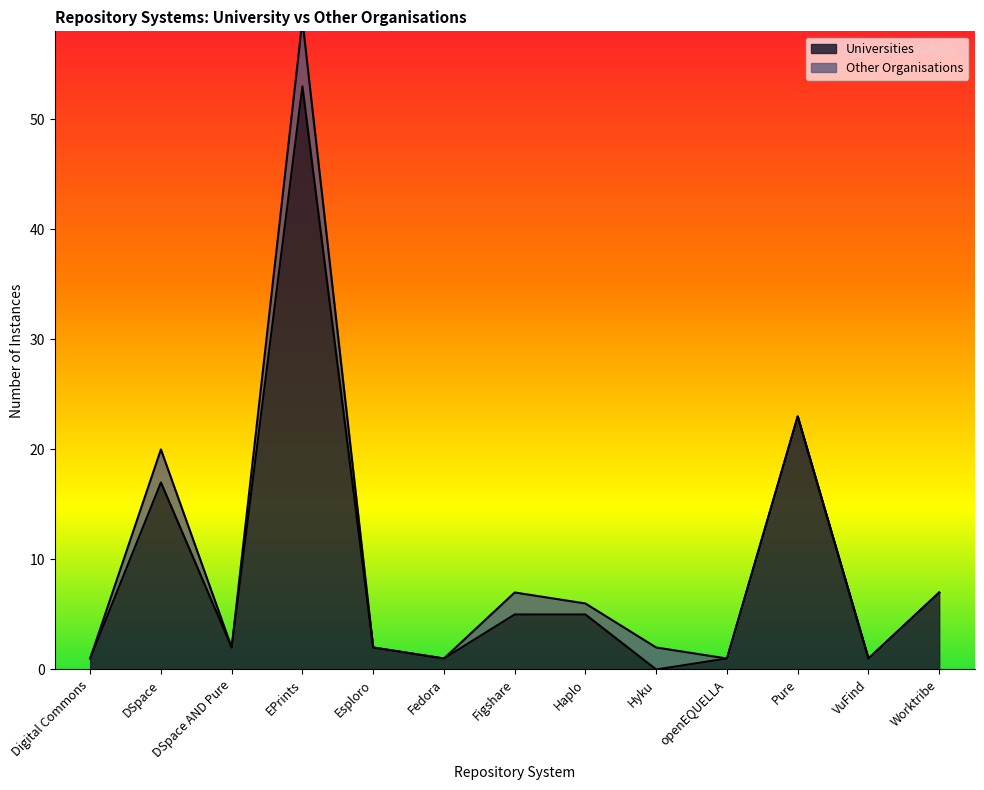

List the labels in order of value, largest first.

EPrints, Pure, DSpace, Worktribe, Figshare, Haplo, DSpace AND Pure, Esploro, Digital Commons, Fedora, openEQUELLA, VuFind, Hyku